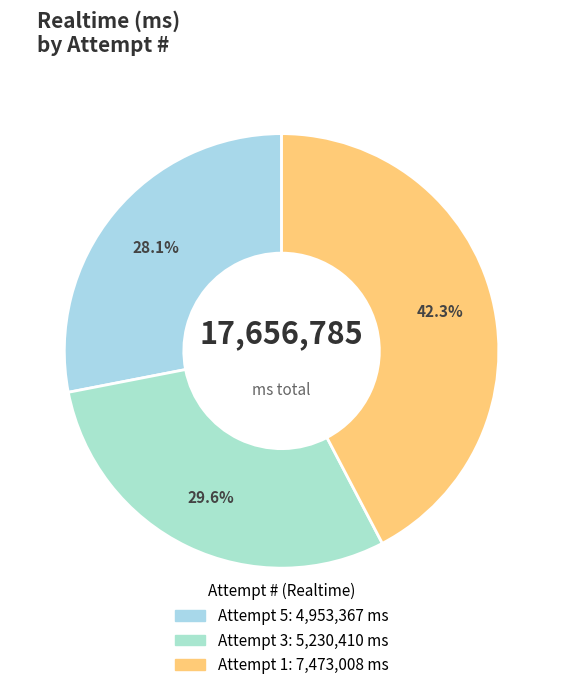

How many segments does this pie chart have?

3